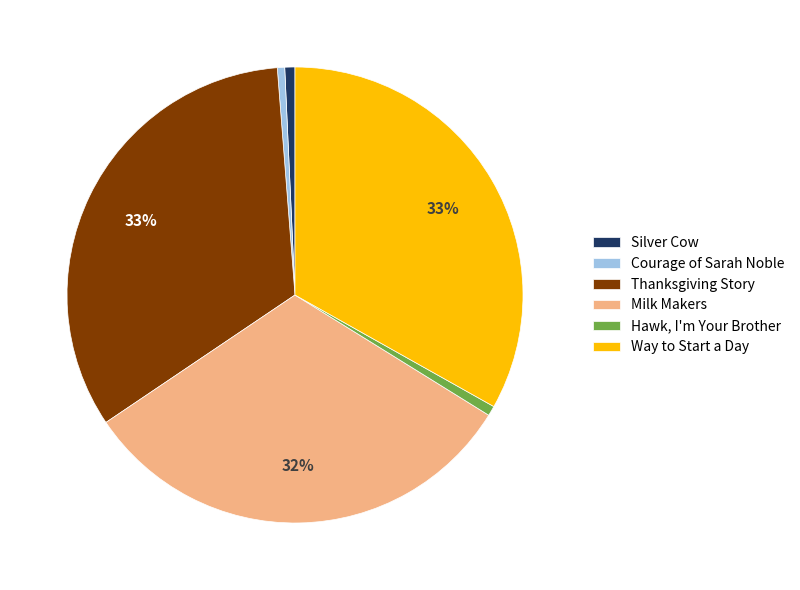

Count the number of slices in the pie.

6